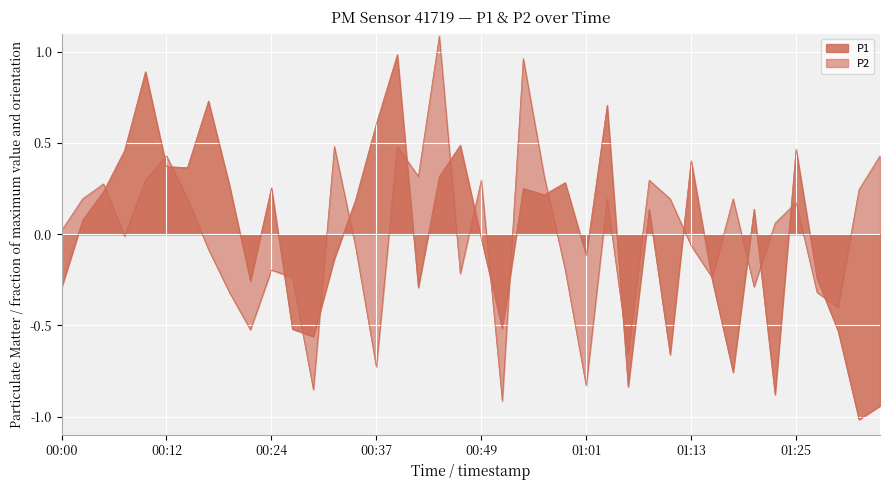

At which category does P1 reach its first local valley?

00:15